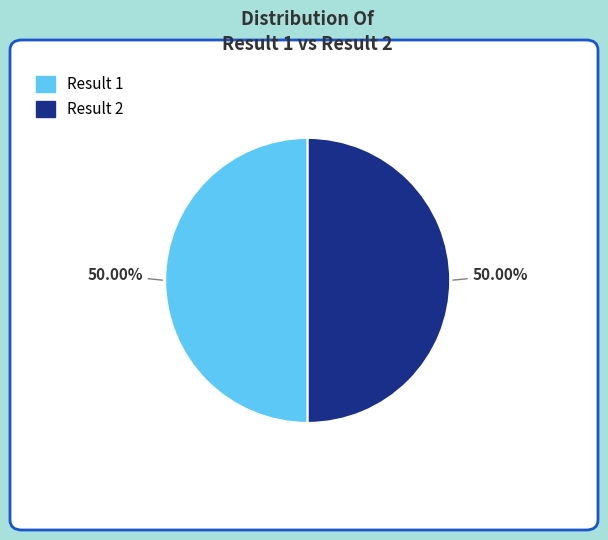

Count the number of slices in the pie.

2